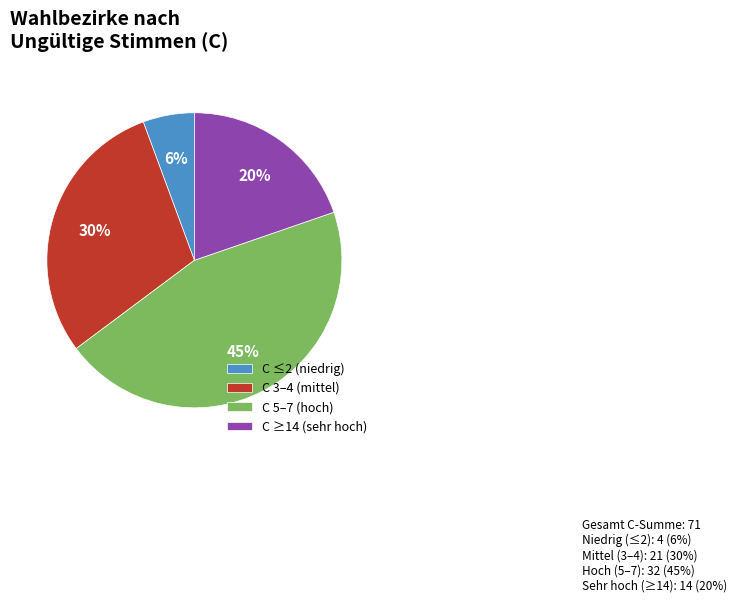

Is C 5–7 (hoch) the majority of the pie?

No